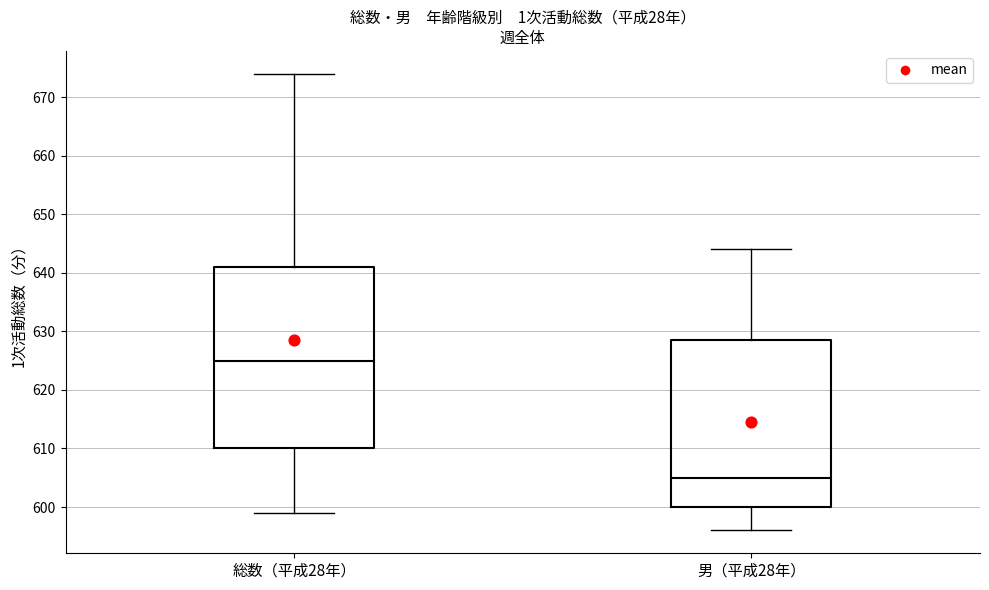

Which box has the lowest median line?

男（平成28年）